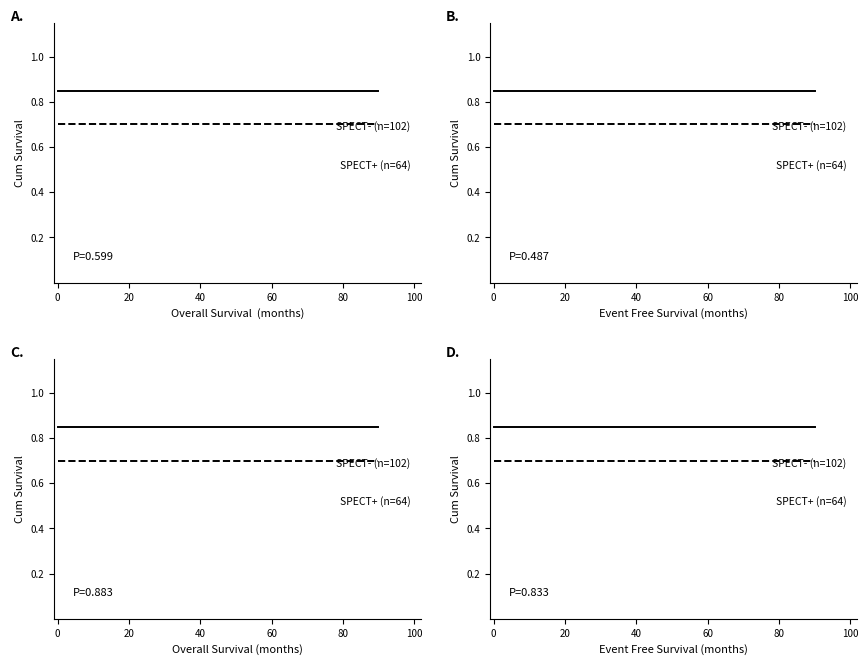

True or false: Series 1 (n=102) has more than 1 points higher than both neighbors.

False